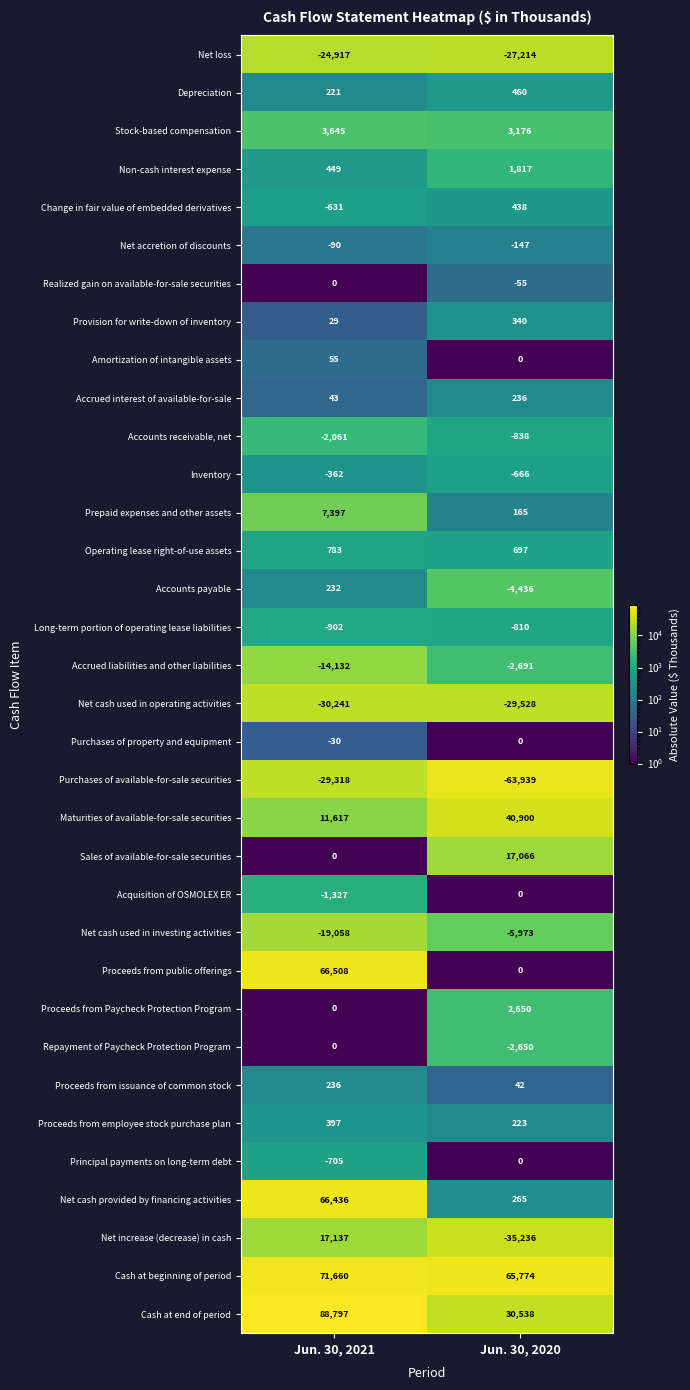

At which label does Provision for write-down of inventory reach its peak?

Jun. 30, 2020